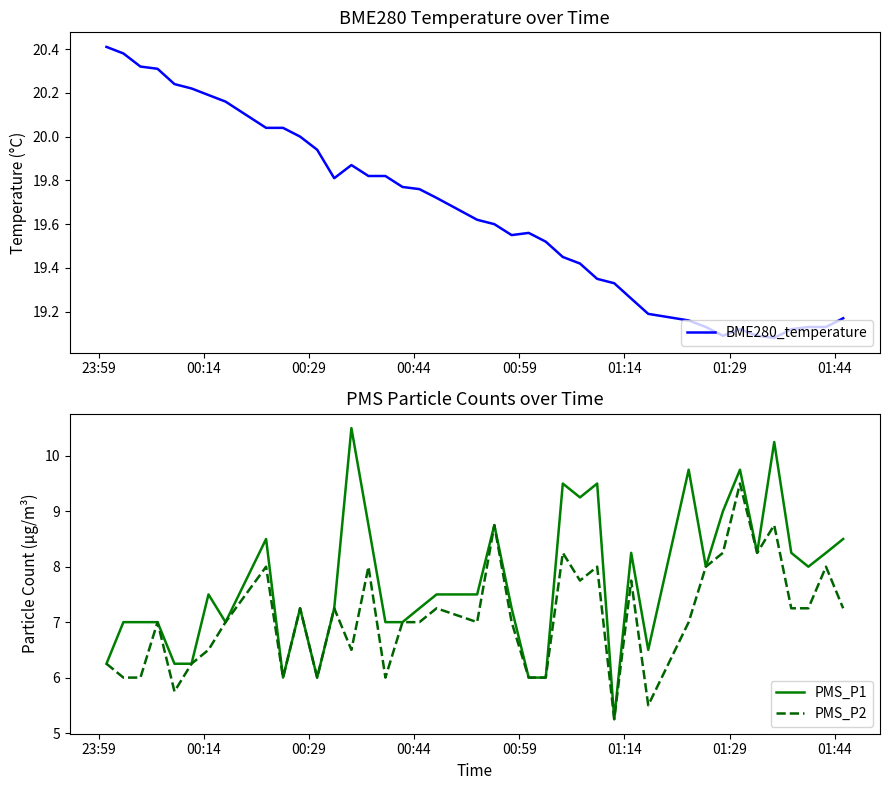

Which series has the largest total across all categories?

BME280_temperature